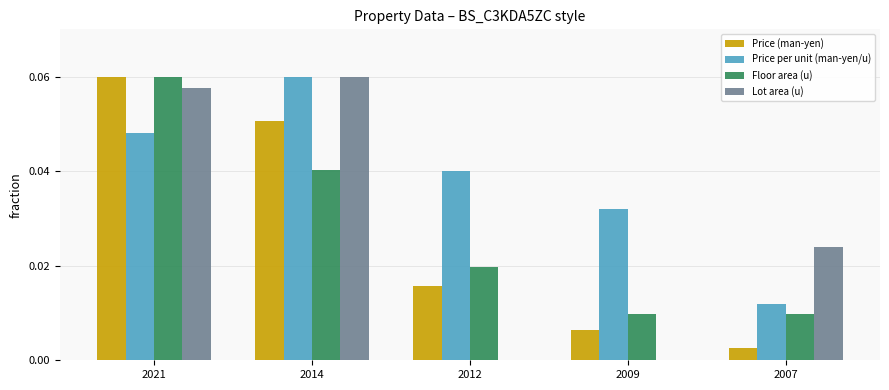

Is it true that Lot area (u) equals 0.0 at 2012?

True